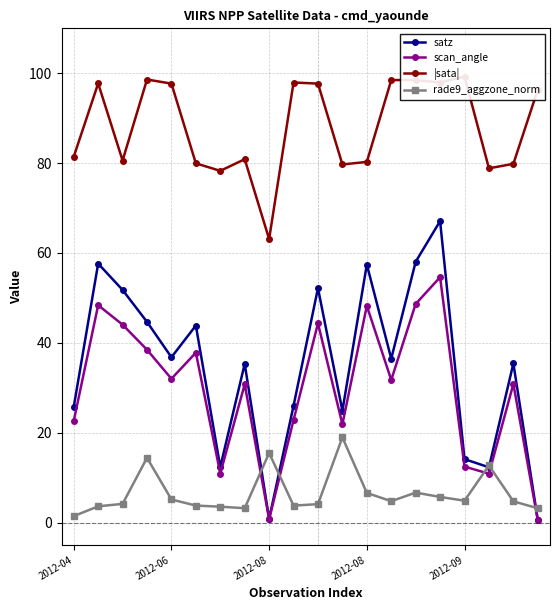

Where do satz and rade9_aggzone_norm first cross each other?

7 and 8